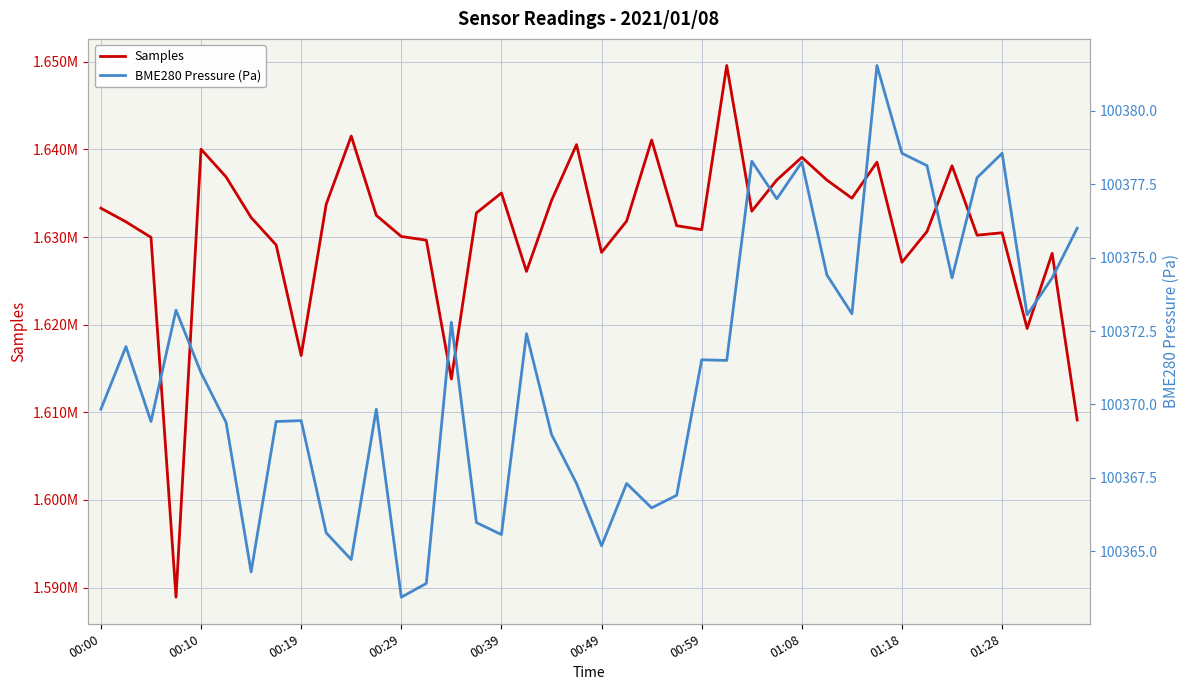

Is it true that Samples equals 1640540.0 at 19?

True